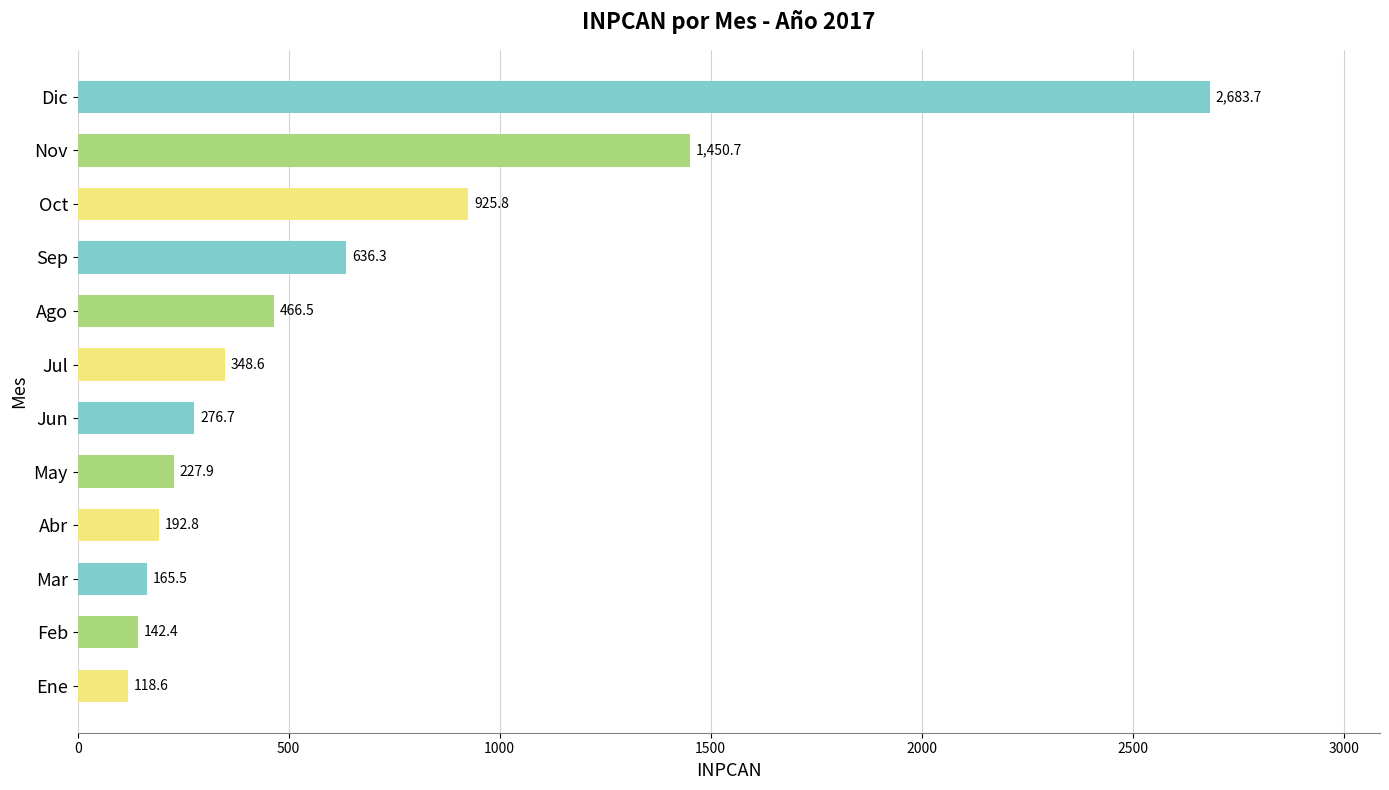

True or false: the data shows 1627.2 at Oct.

False